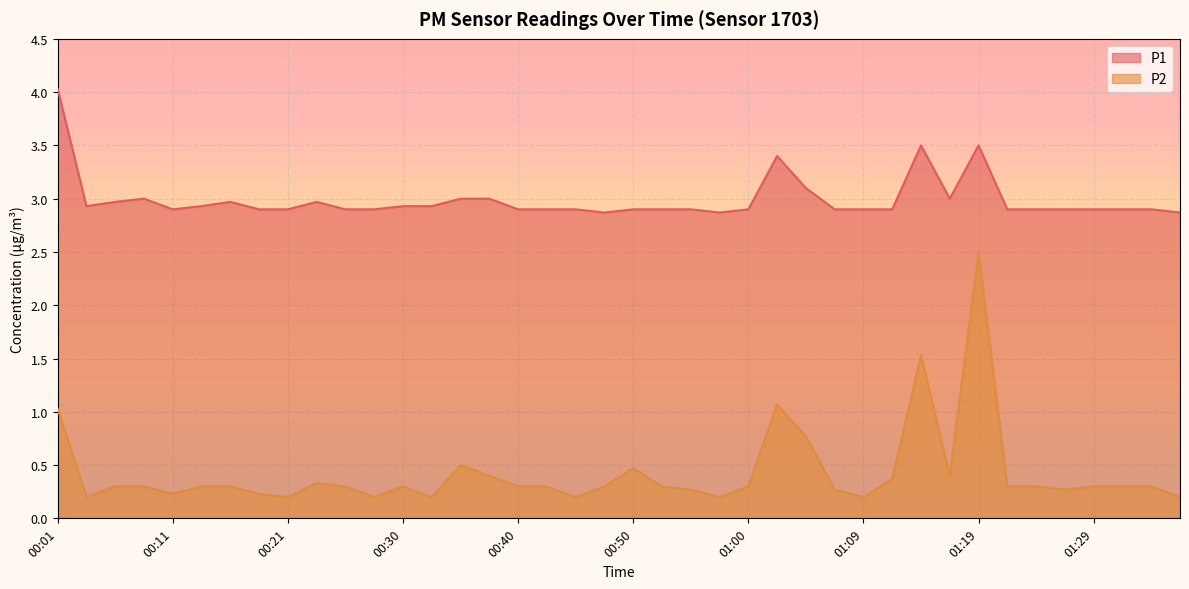

Which category has the lowest value in the P2 series?

00:04